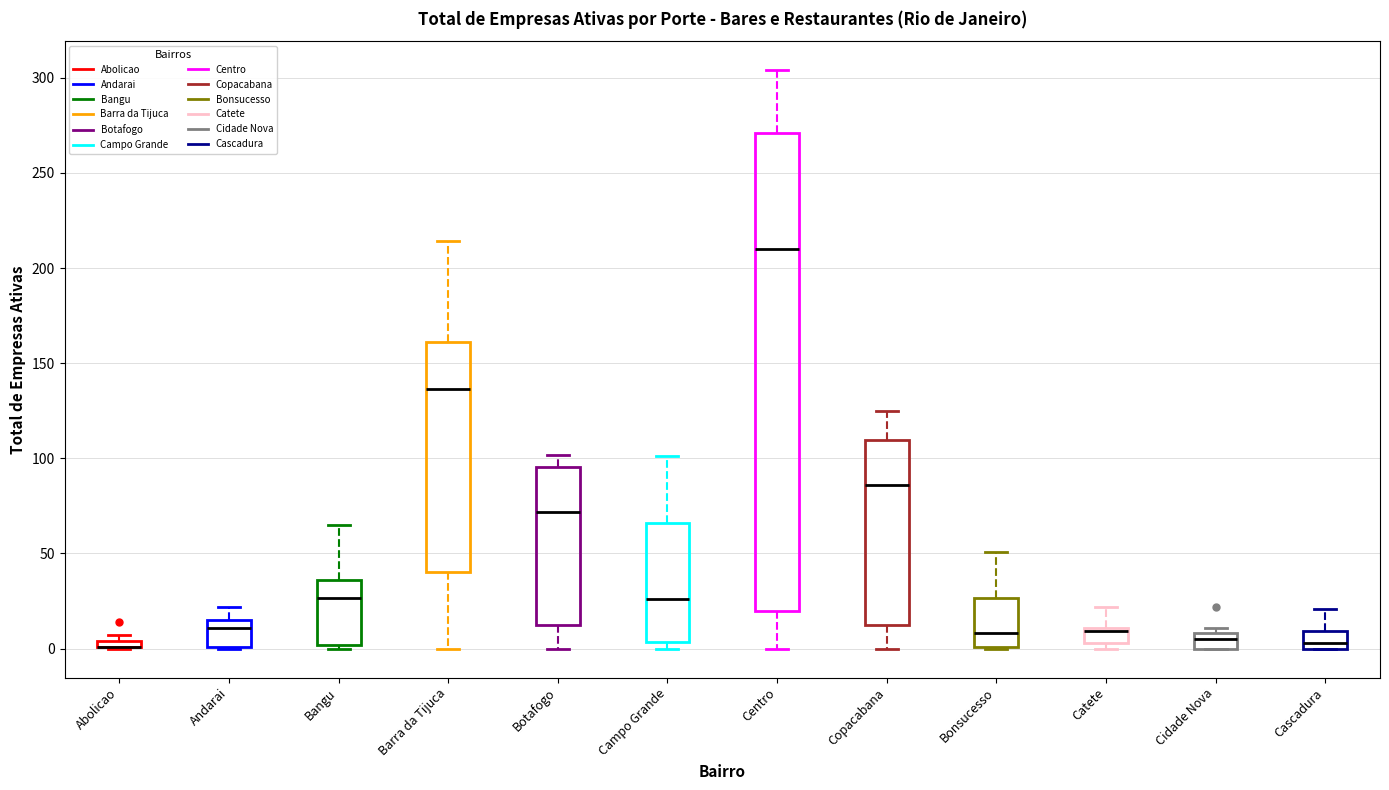

Which box is the tallest, from its lower edge to its upper edge?

Centro